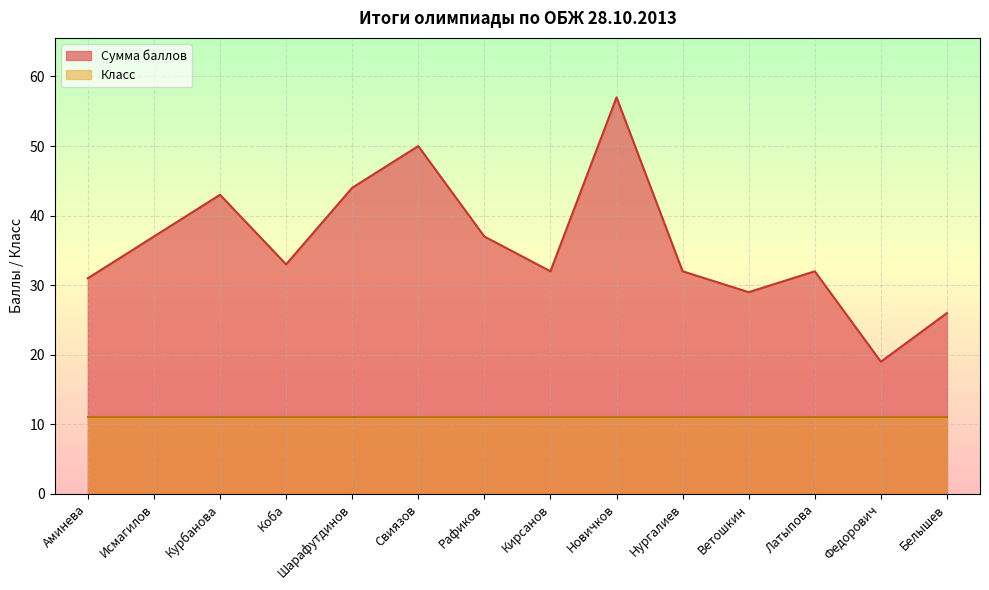

Does the chart display data point markers on the line(s)?

No